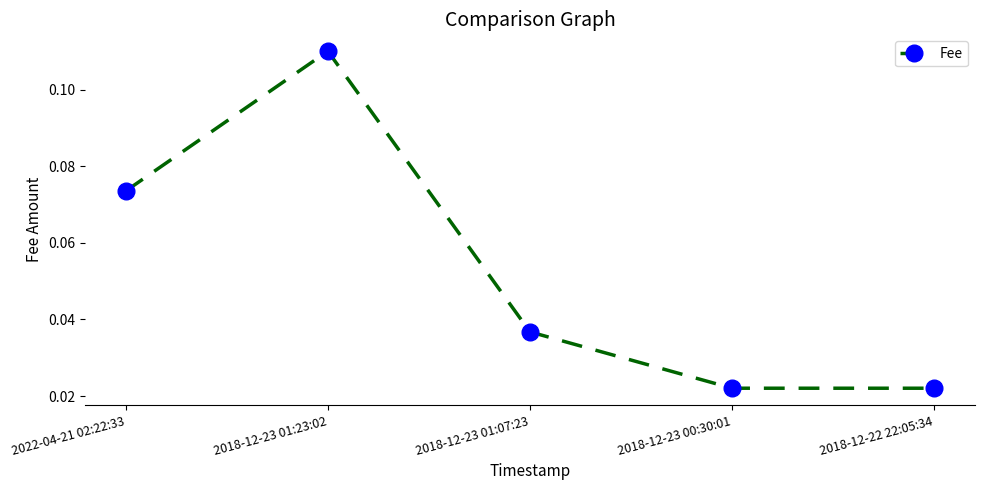

How many points are higher than both their immediate neighbors (excluding endpoints)?

1